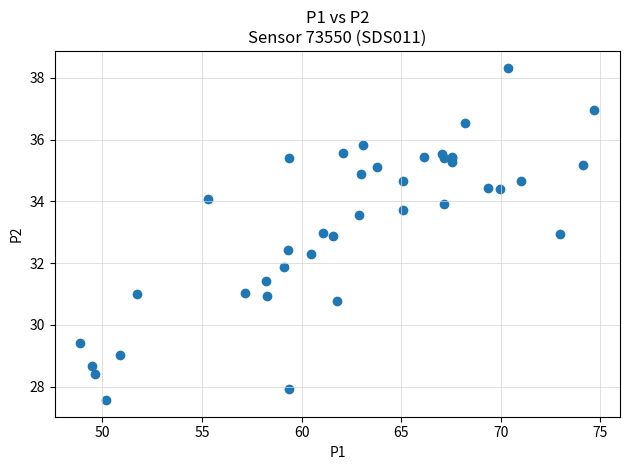

What Y value in the scatter plot is closest to 32?

31.9